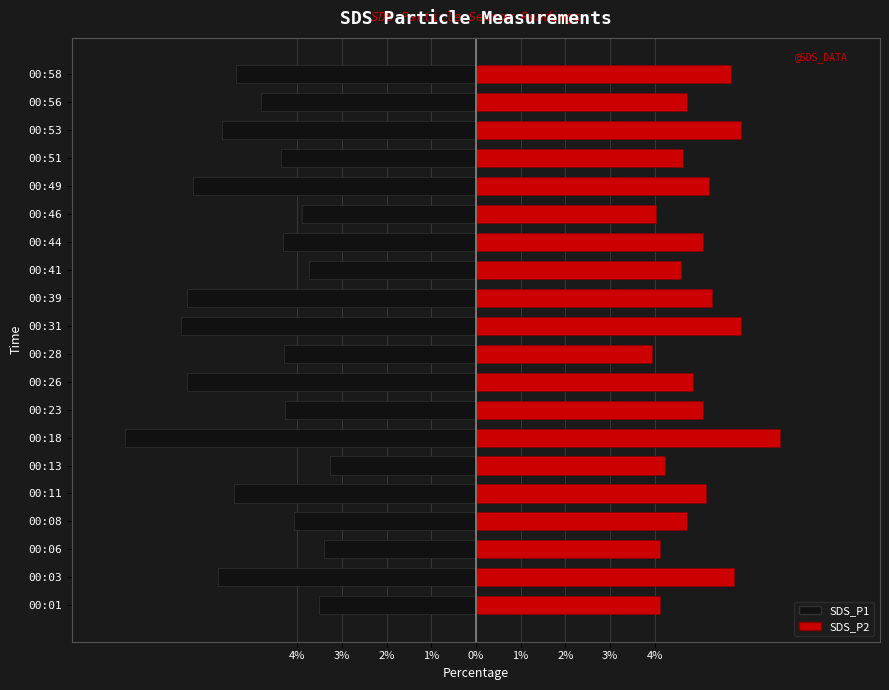

Is the value of SDS_P1 at 00:18 greater than the value of SDS_P2 at 00:08?

No